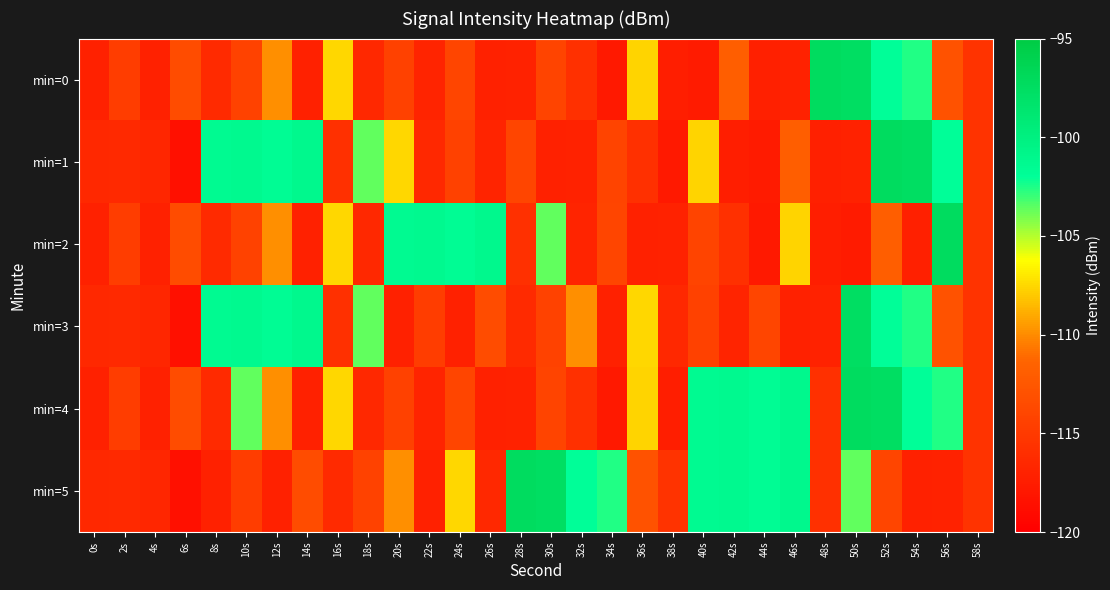

Between 52s and 8s, which is larger?

52s